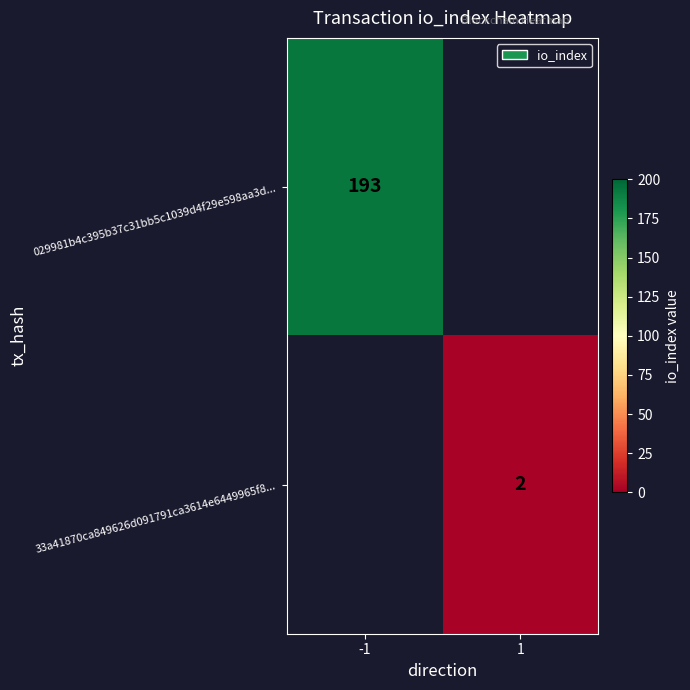

What is the maximum value shown in the chart?

193.0